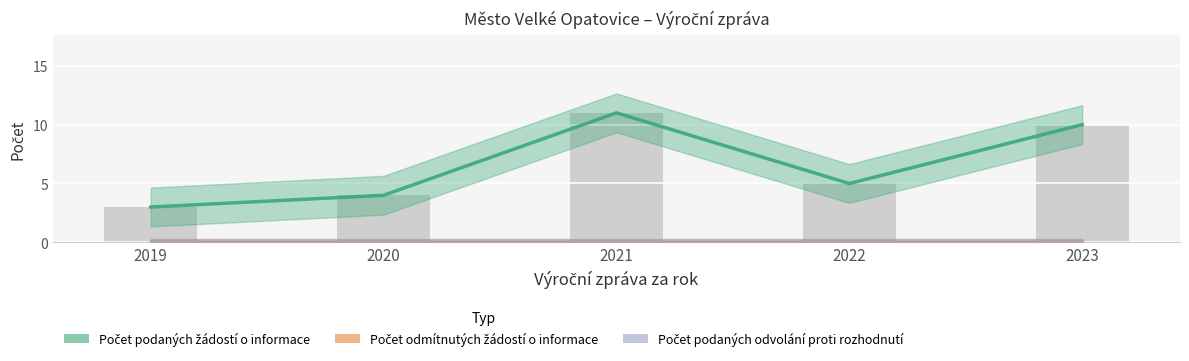

Reading right to left, list all the values displayed in this chart.

Počet podaných žádostí o informace: 2023=10	2022=5	2021=11	2020=4	2019=3
Počet odmítnutých žádostí o informace: 2023=0	2022=0	2021=0	2020=0	2019=0
Počet podaných odvolání proti rozhodnutí: 2023=0	2022=0	2021=0	2020=0	2019=0